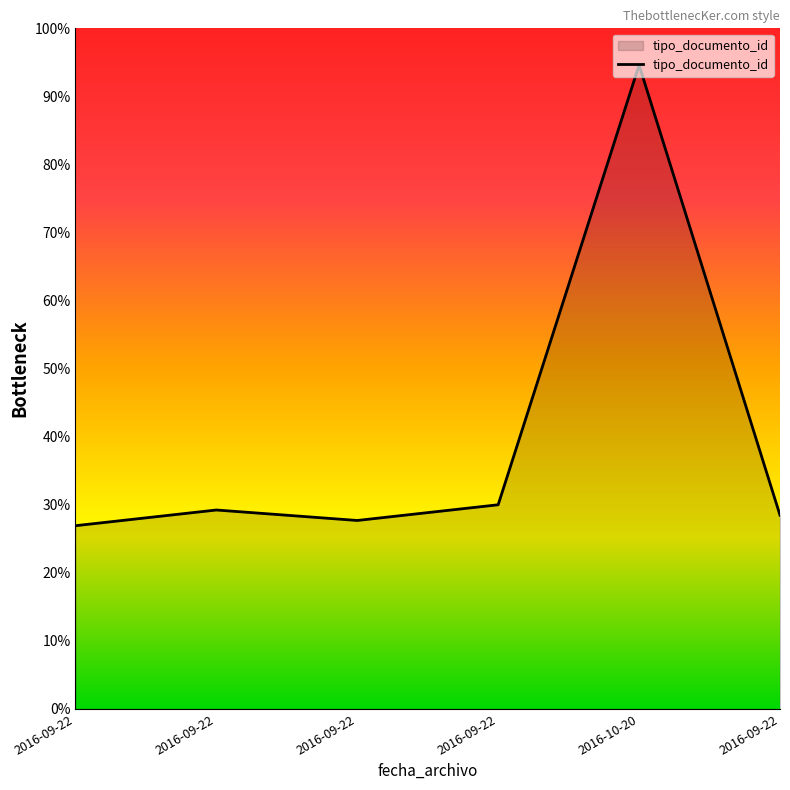

What is the change in value from 2016-09-22 to 2016-10-20?

+85